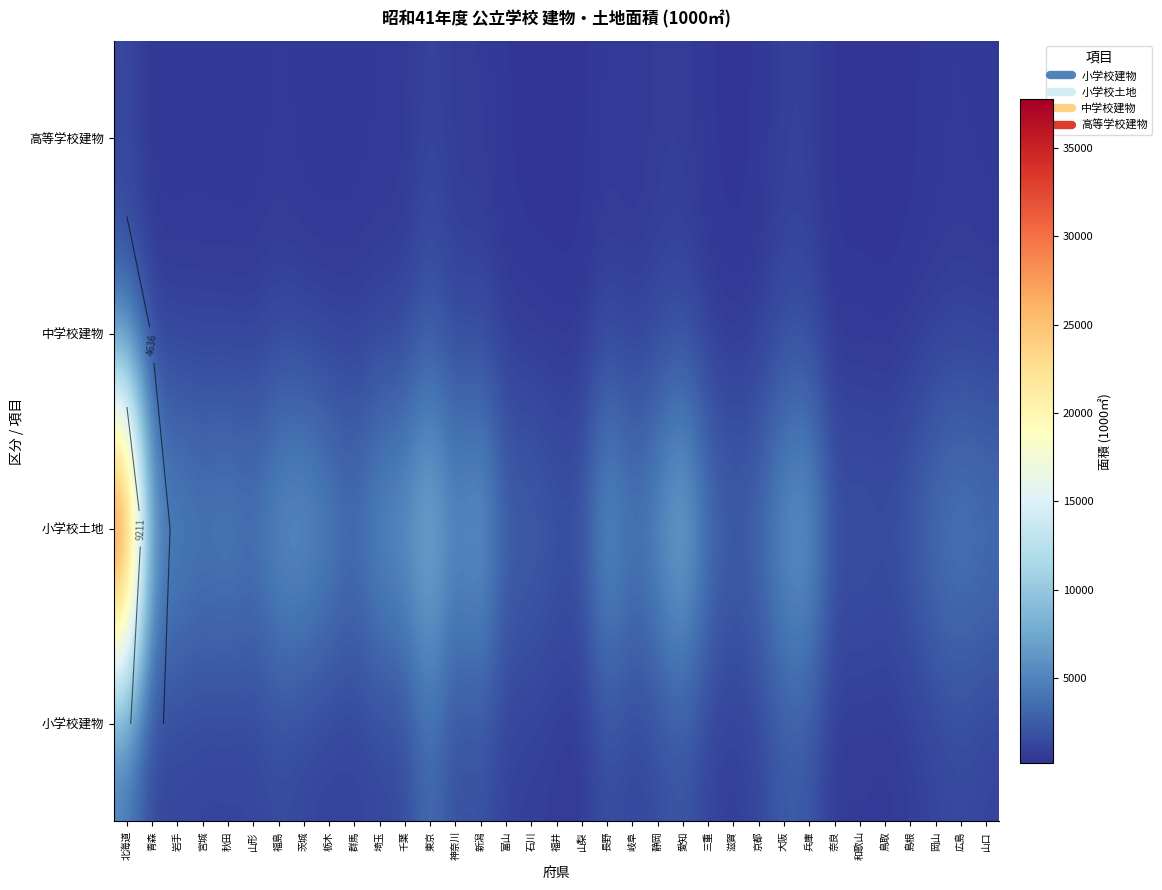

At which category does the chart reach its minimum across all series?

鳥取